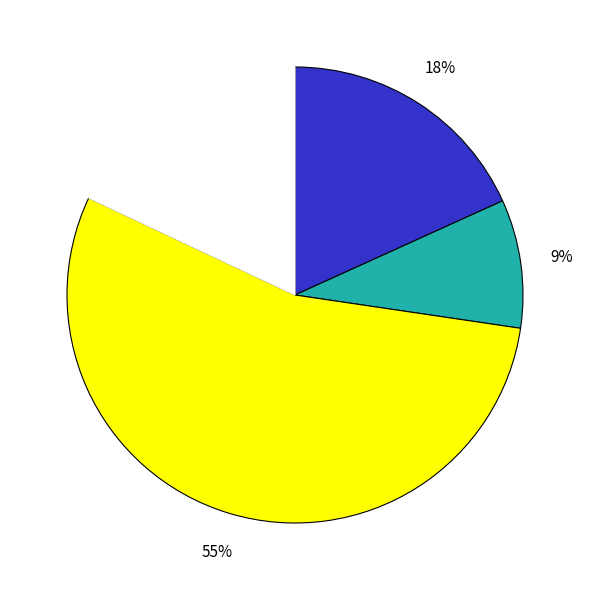

Is there any slice that represents more than half of the pie?

Yes